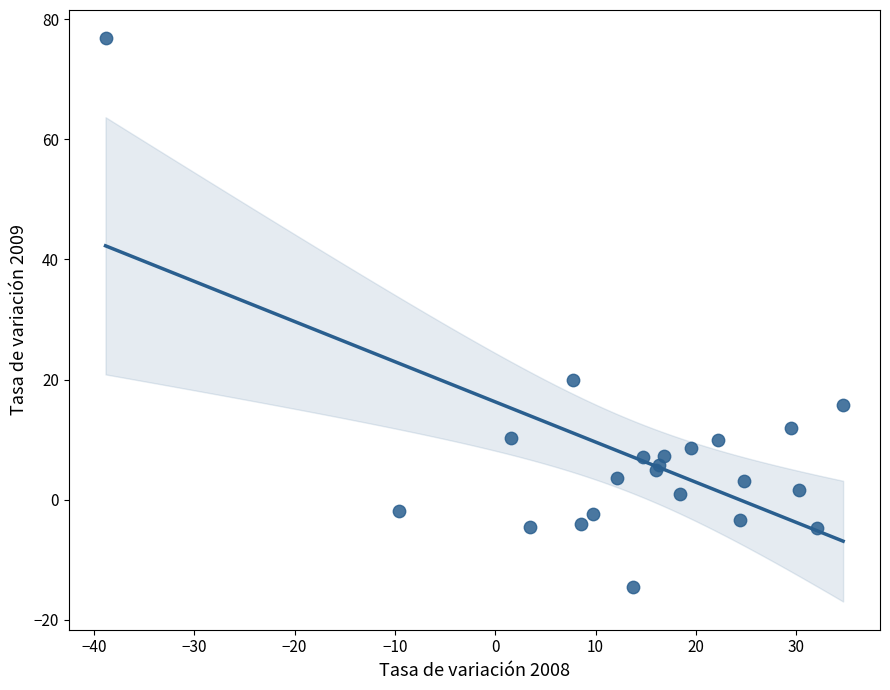

What Y value in the scatter plot is closest to 31?

20.0